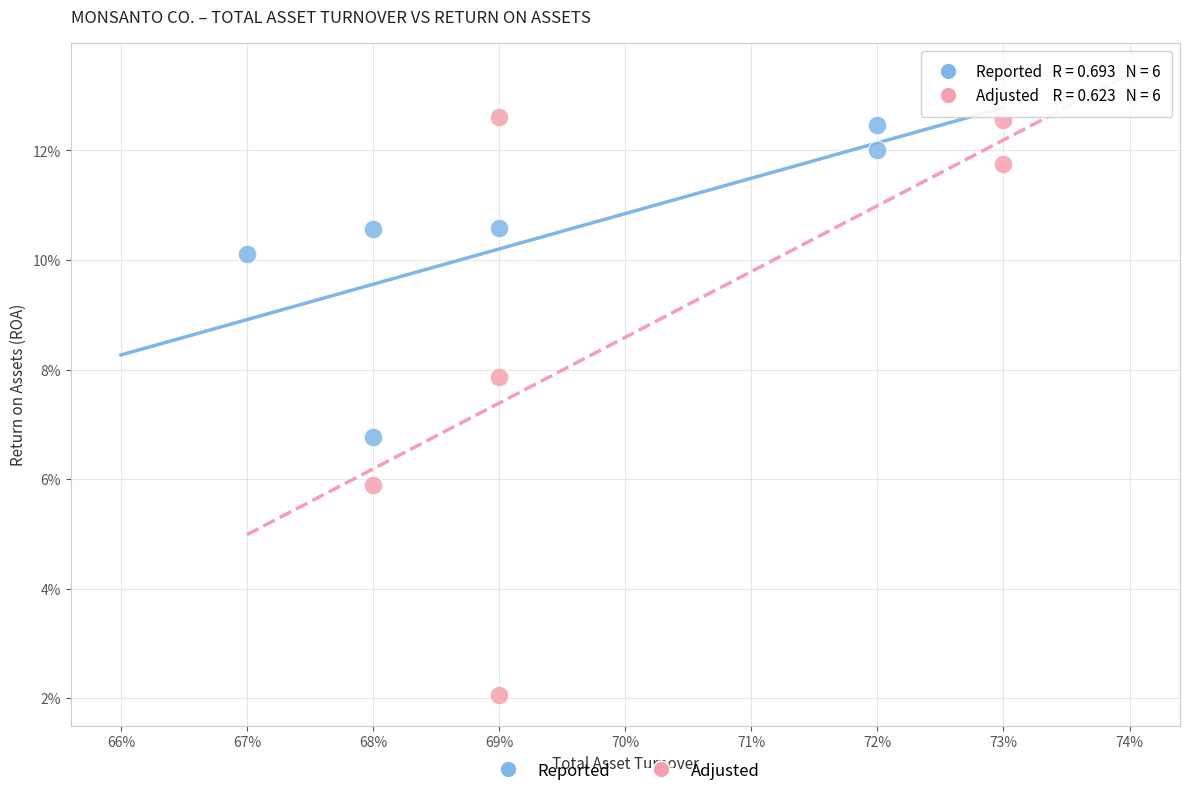

Which series reaches the maximum Y coordinate?

Adjusted